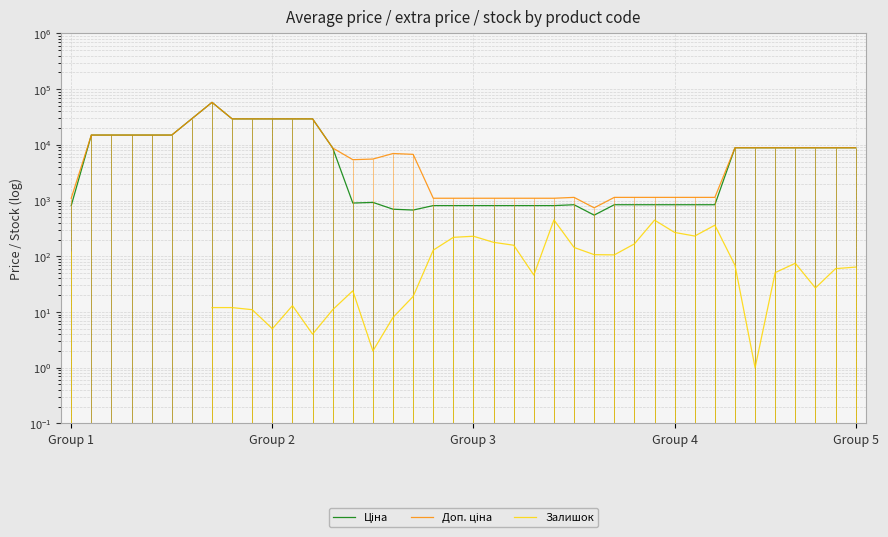

Which series has the largest total across all categories?

Доп. ціна